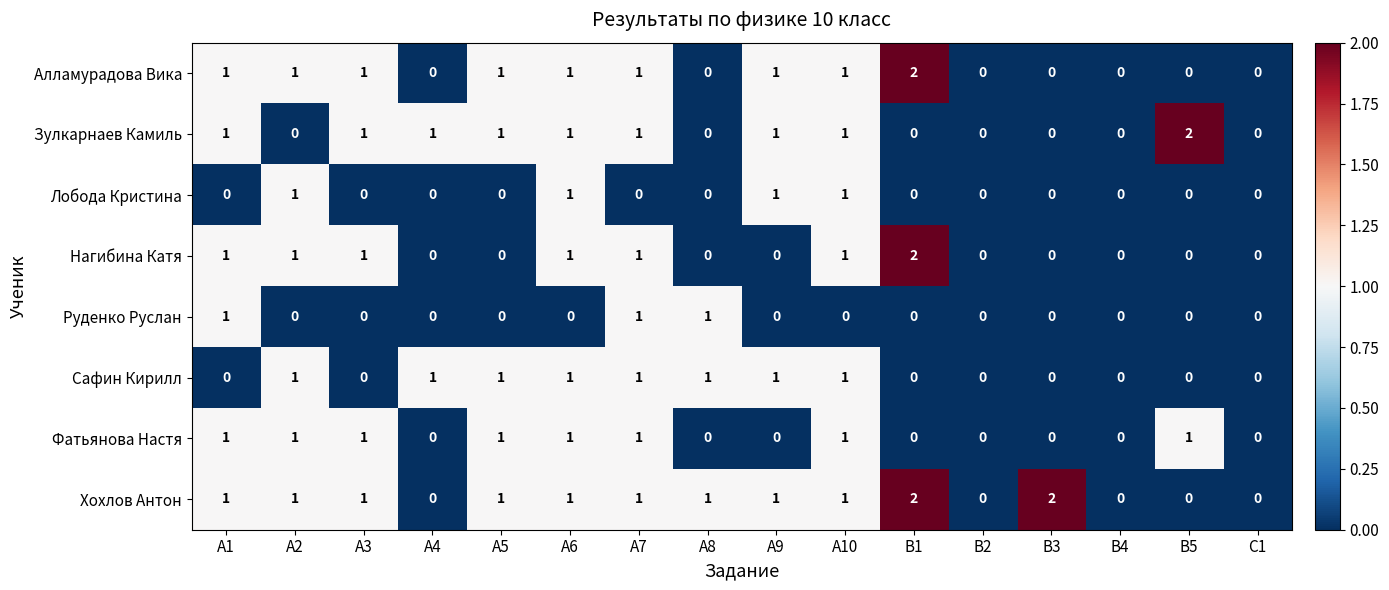

The value of Зулкарнаев Камиль at А8 is 0. True or false?

True